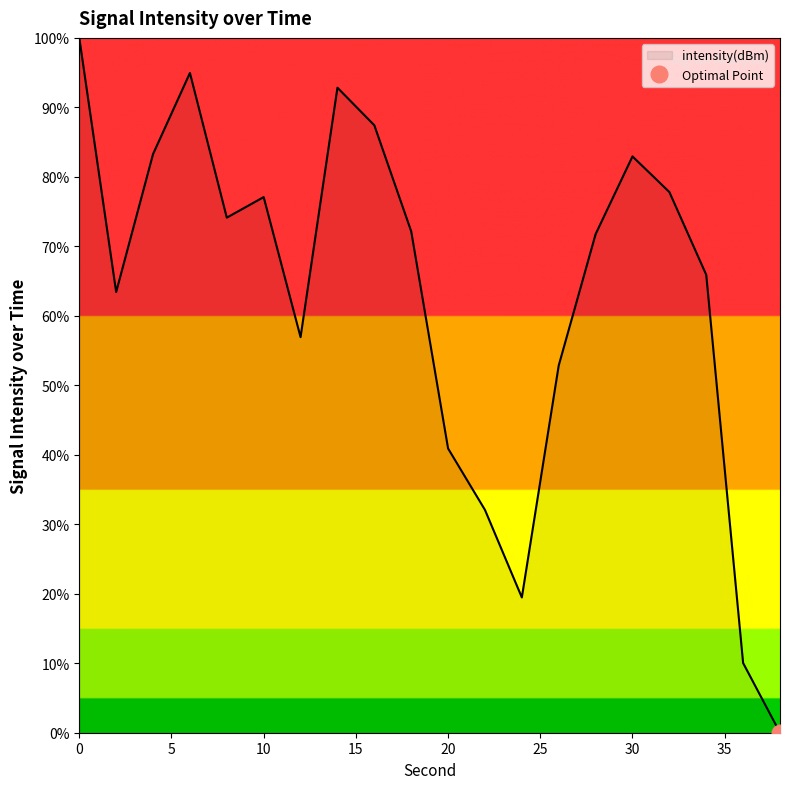

Reading right to left, transcribe all the data shown in this chart.

38=0.0	36=10.0	34=65.9	32=77.8	30=82.9	28=71.8	26=52.9	24=19.5	22=32.1	20=40.9	18=72.2	16=87.4	14=92.8	12=56.9	10=77.1	8=74.1	6=95.0	4=83.3	2=63.4	0=100.0